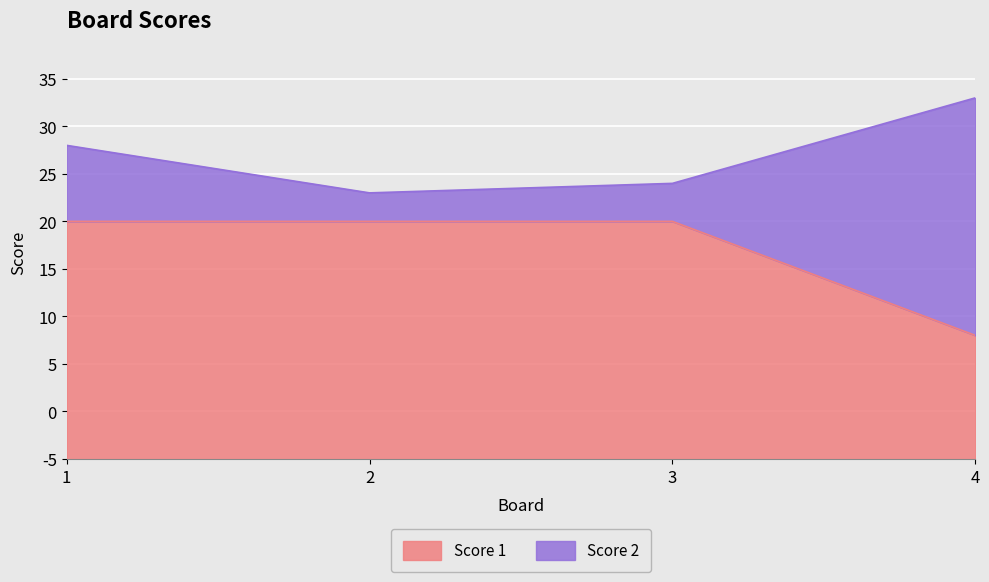

At which category does the chart reach its peak across all series?

1